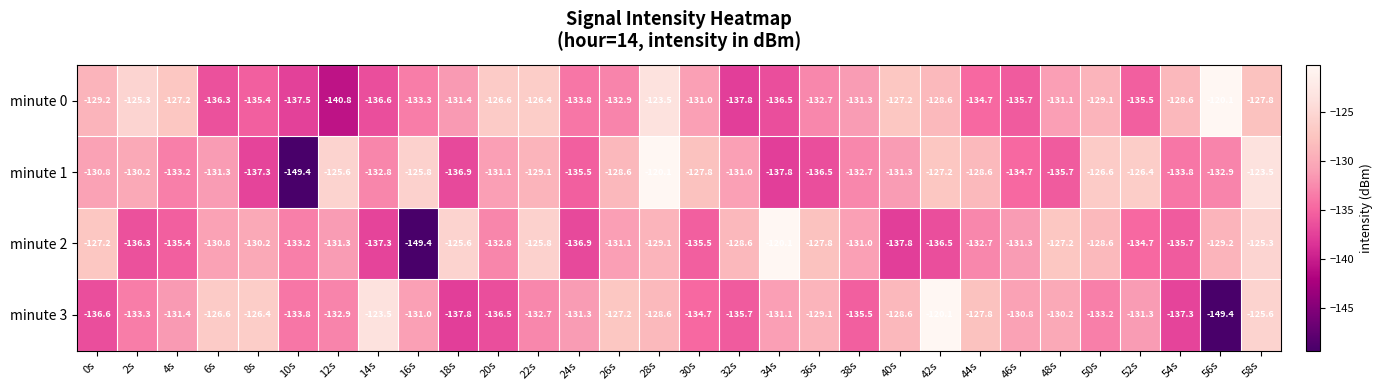

At which category is the sum across all series the highest?

28s